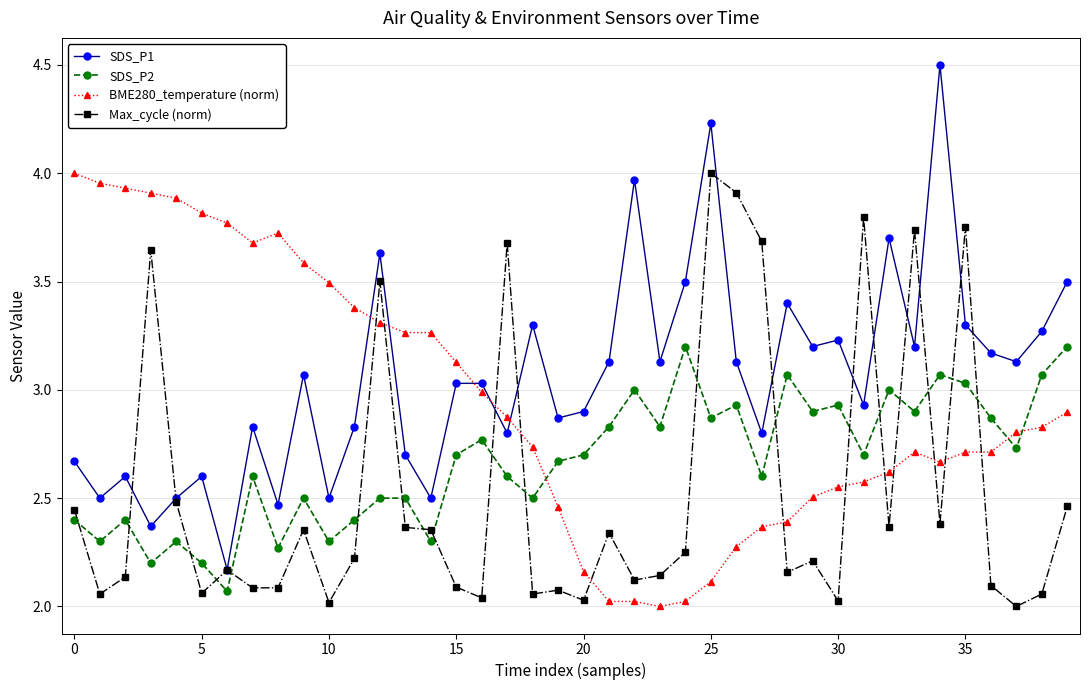

Does the chart have visible grid lines?

Yes